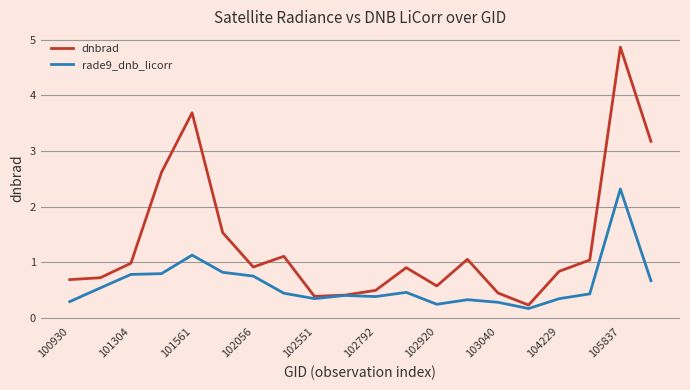

Which series has the largest total across all categories?

dnbrad